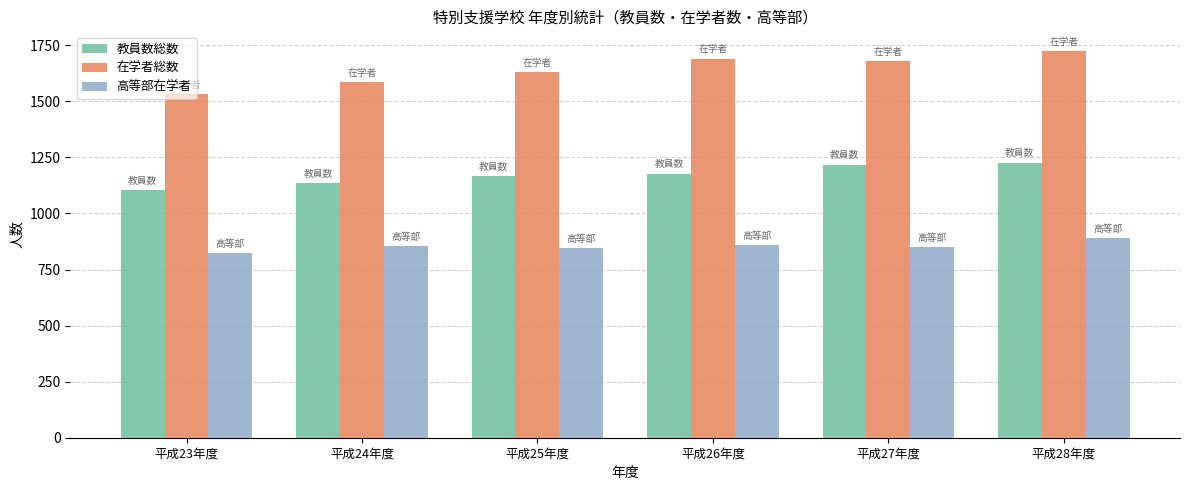

What is the difference between the highest and lowest values at 平成28年度?

834